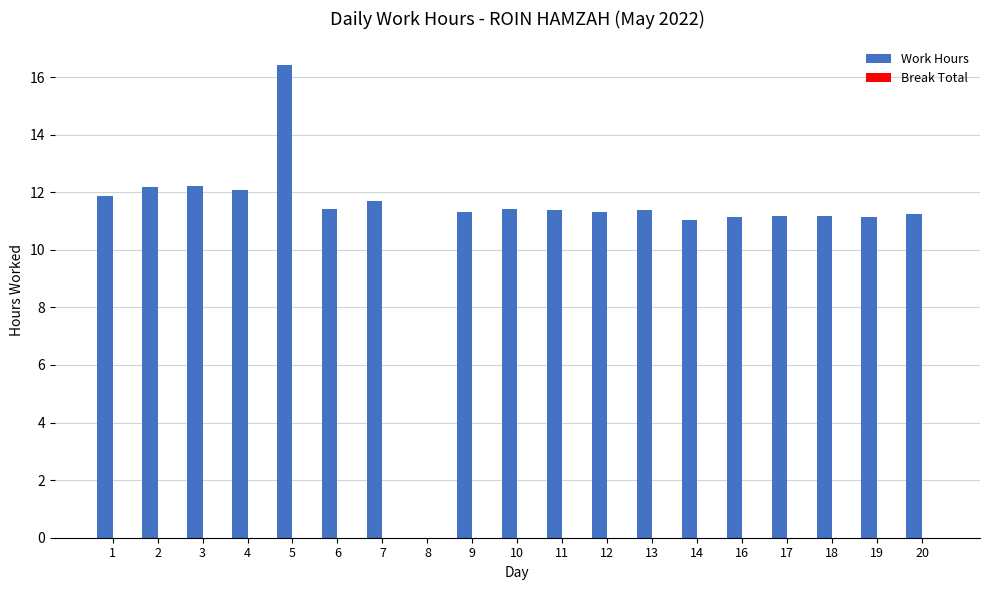

What is the greatest value displayed?

16.4